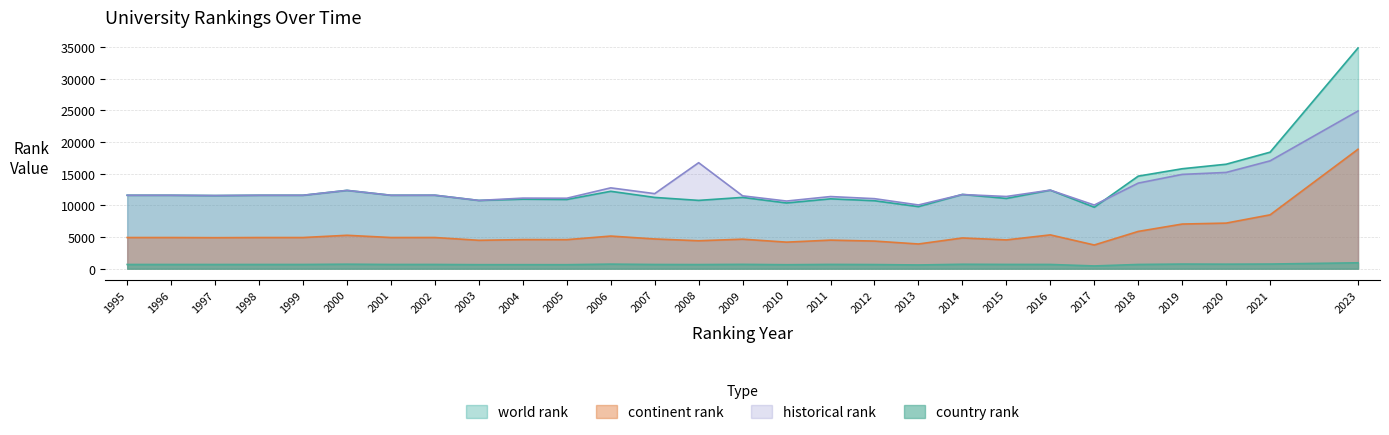

Rank the series by their maximum value, from highest to lowest.

world rank, historical rank, continent rank, country rank